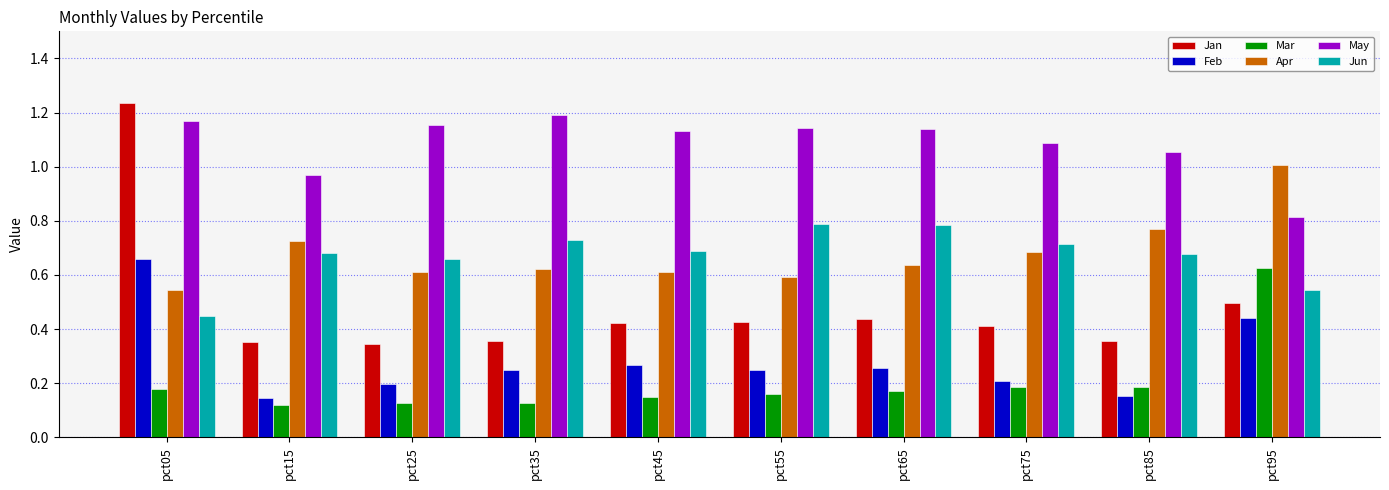

Which category has the lowest value in the May series?

pct95